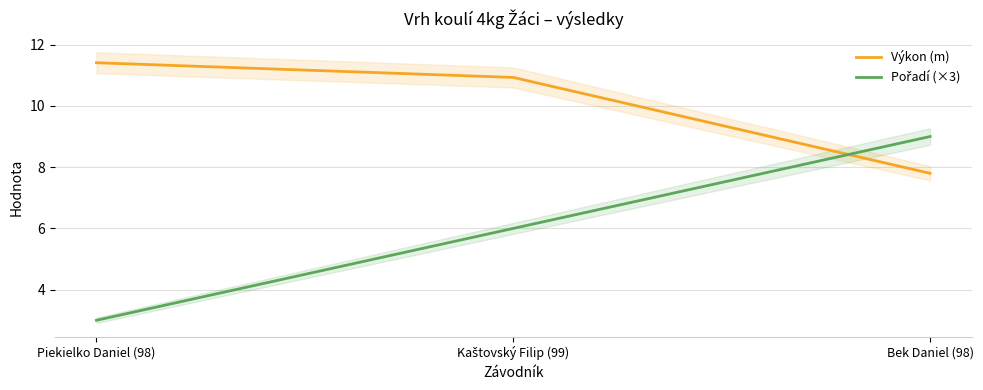

Where does the Pořadí (×3) series first go above 6?

Bek Daniel (98)